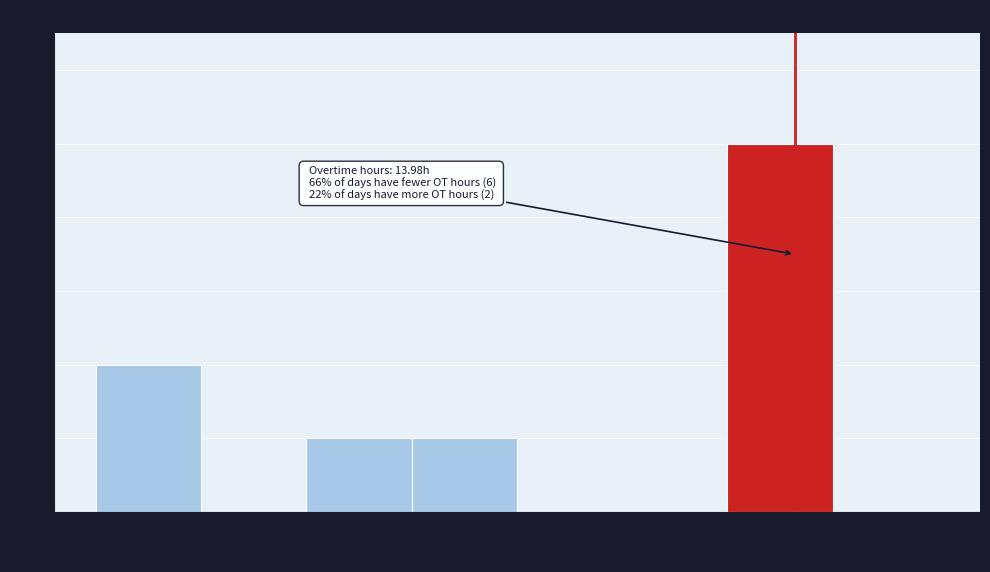

Which range on the x-axis has the tallest bar?

13.50 to 14.25